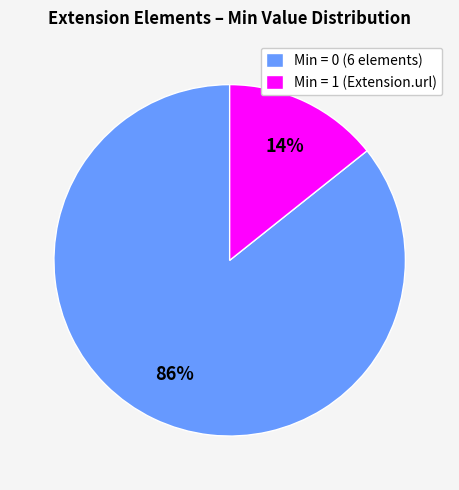

Between Min = 0 (6 elements) and Min = 1 (Extension.url), which is larger?

Min = 0 (6 elements)